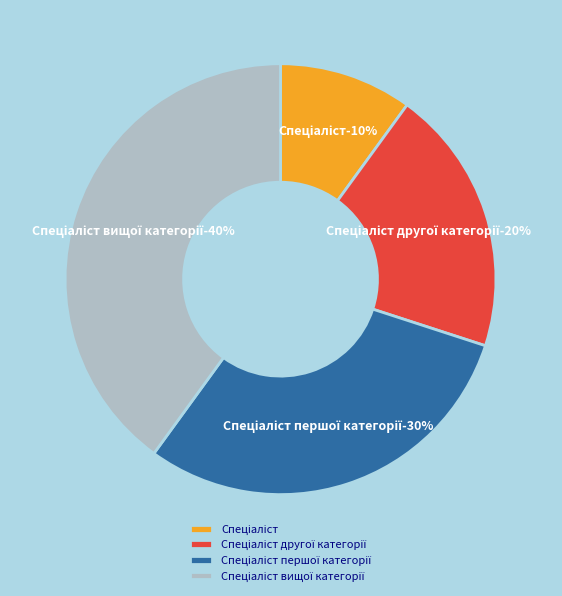

True or false: Спеціаліст першої категорії accounts for 18% of the total.

False